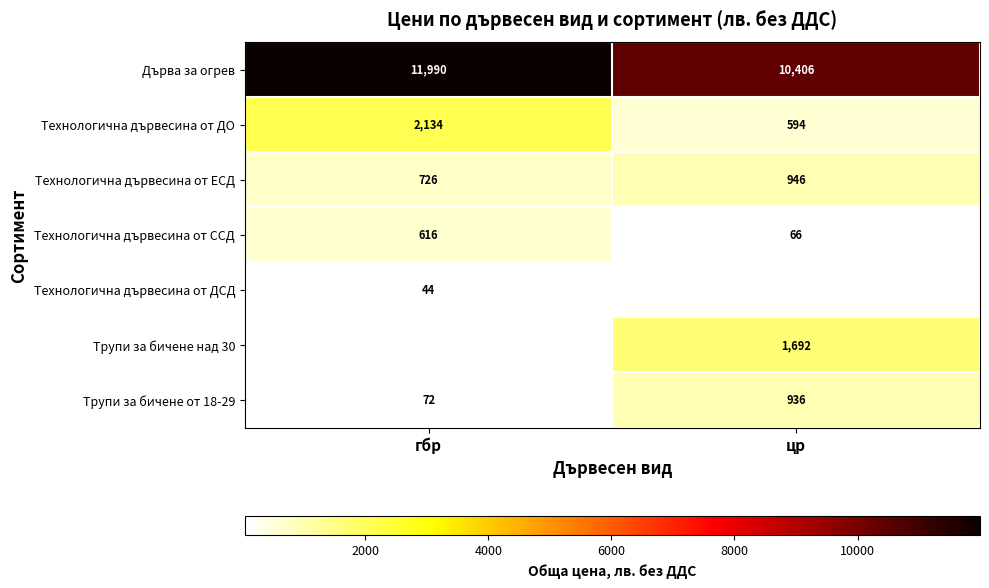

How many values in the Дърва за огрев series are below 11990?

1